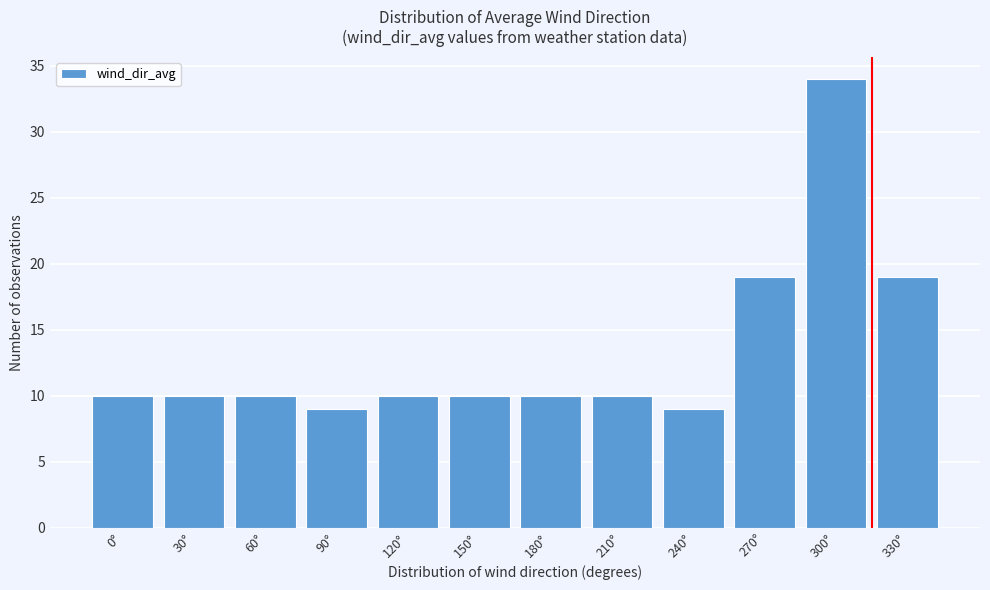

Reading left to right, transcribe all the data shown in this chart.

10	10	10	9	10	10	10	10	9	19	34	19